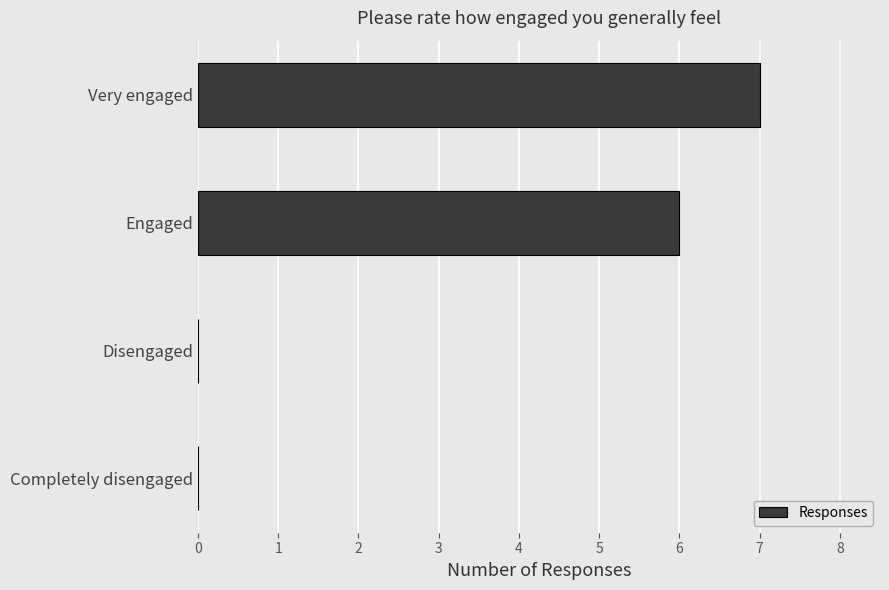

Which has a higher value, Completely disengaged or Engaged?

Engaged